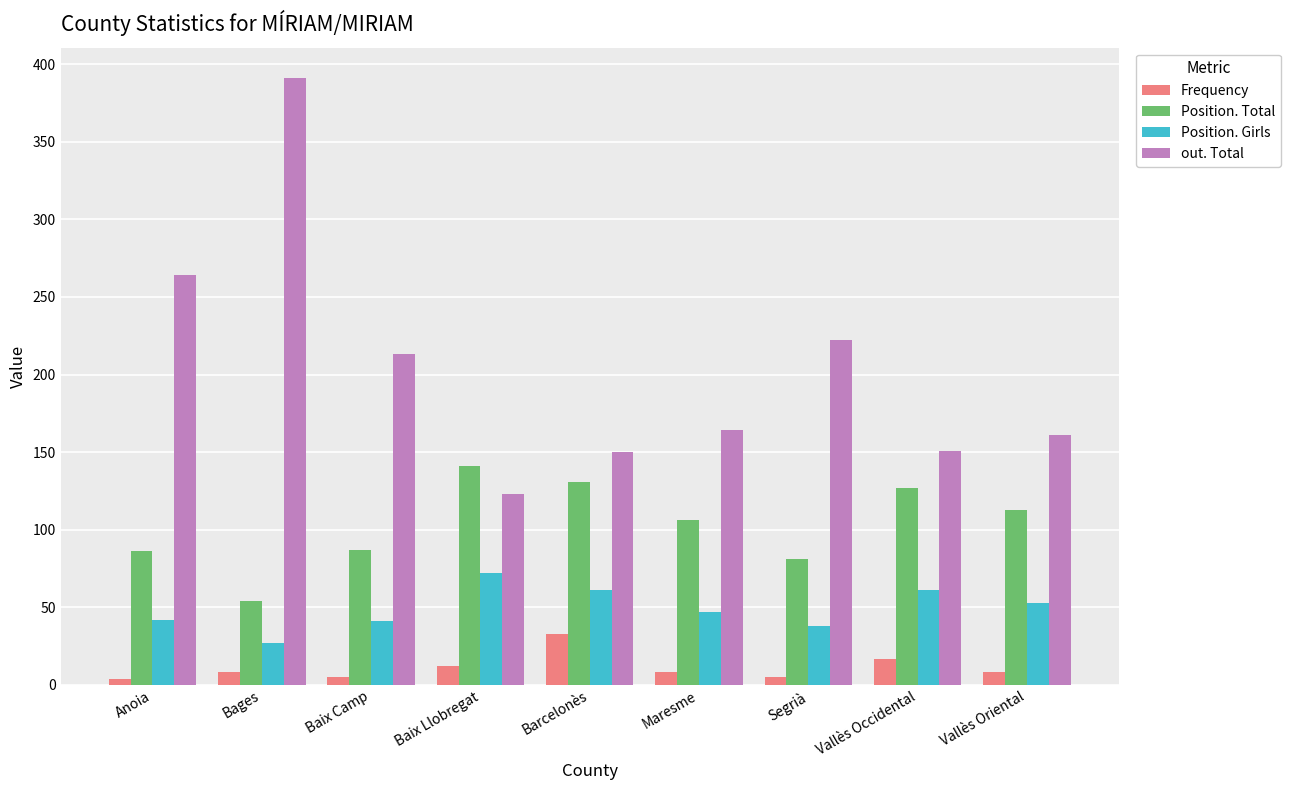

The value of Position. Total at Segrià is 81. True or false?

True